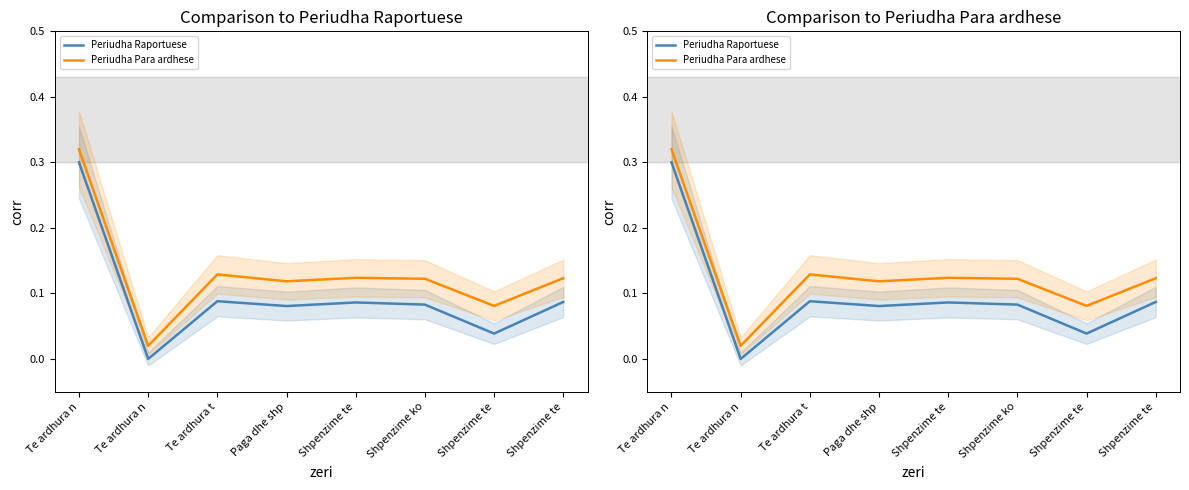

Does the chart have visible grid lines?

No